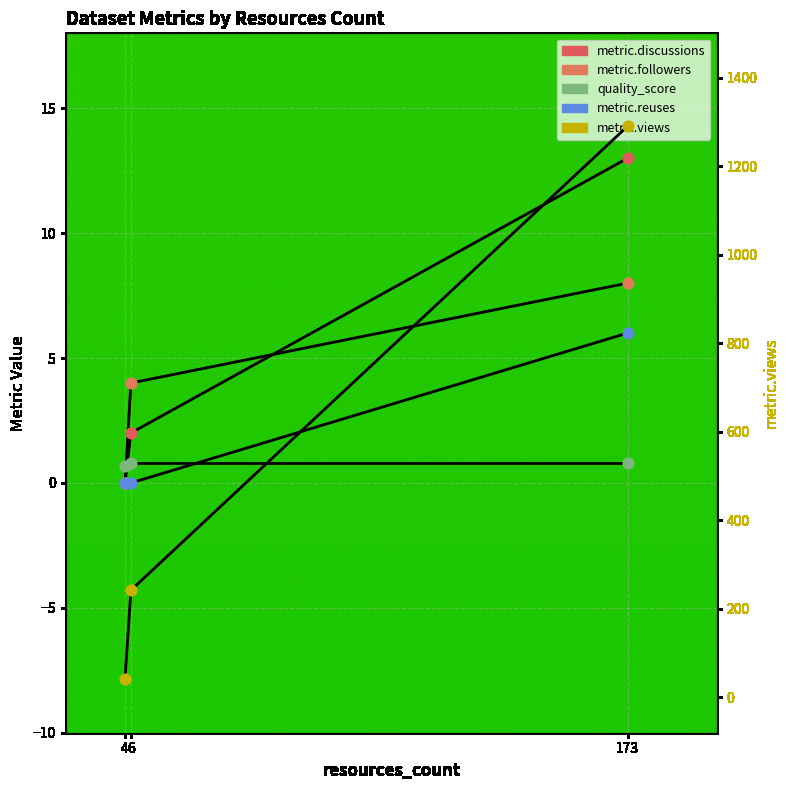

What are all the series names shown in the legend?

metric.discussions, metric.followers, metric.views, quality_score, metric.reuses